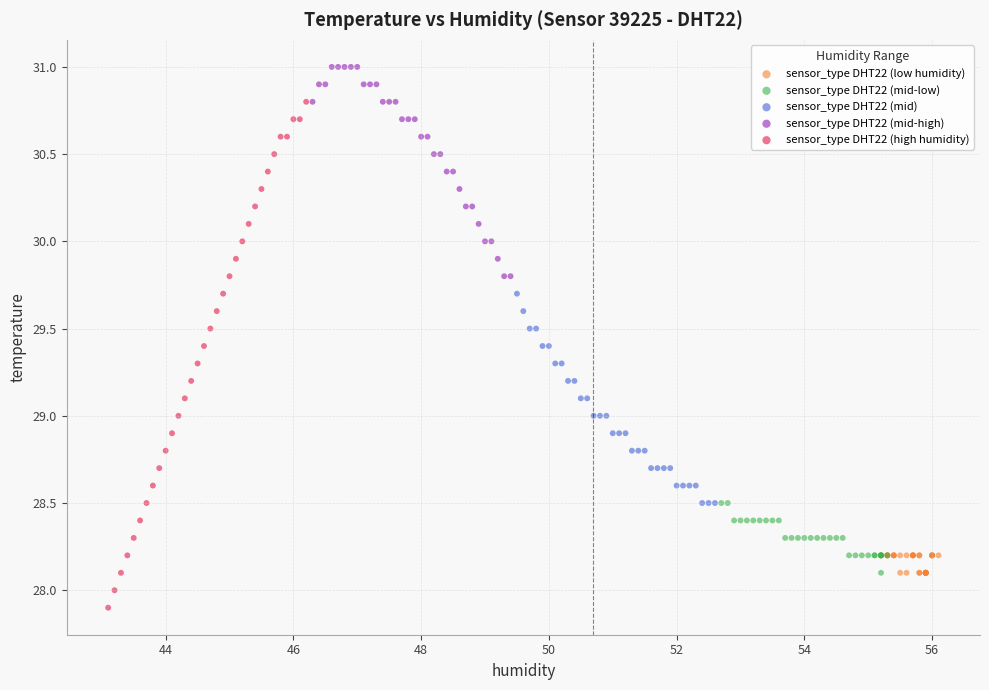

Which series has the widest spread of Y values?

sensor_type DHT22 (high humidity)